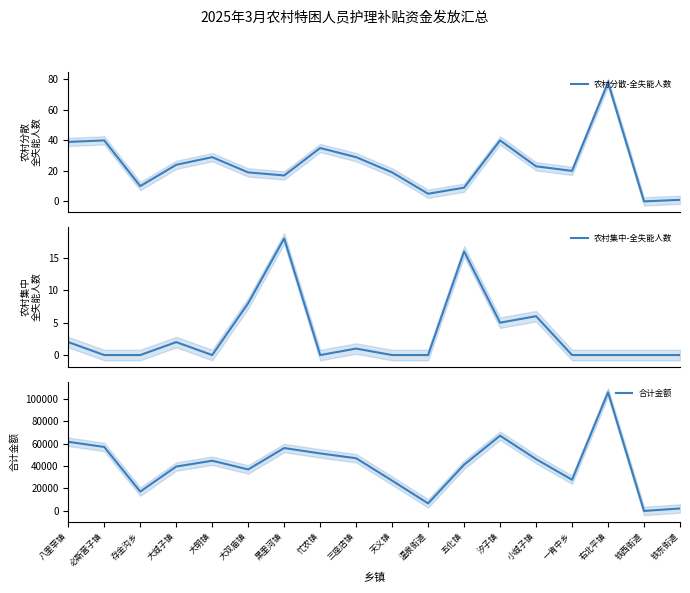

Where is the first local minimum for 合计金额?

存金沟乡